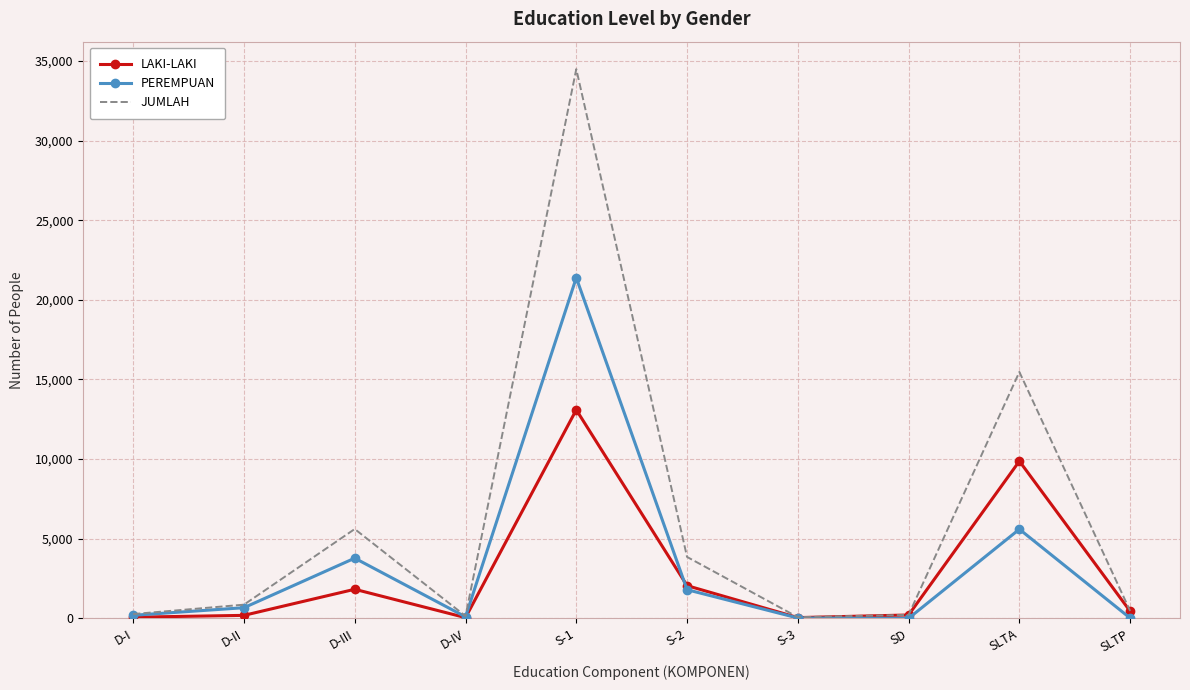

Where is JUMLAH nearest to the value 17279?

SLTA